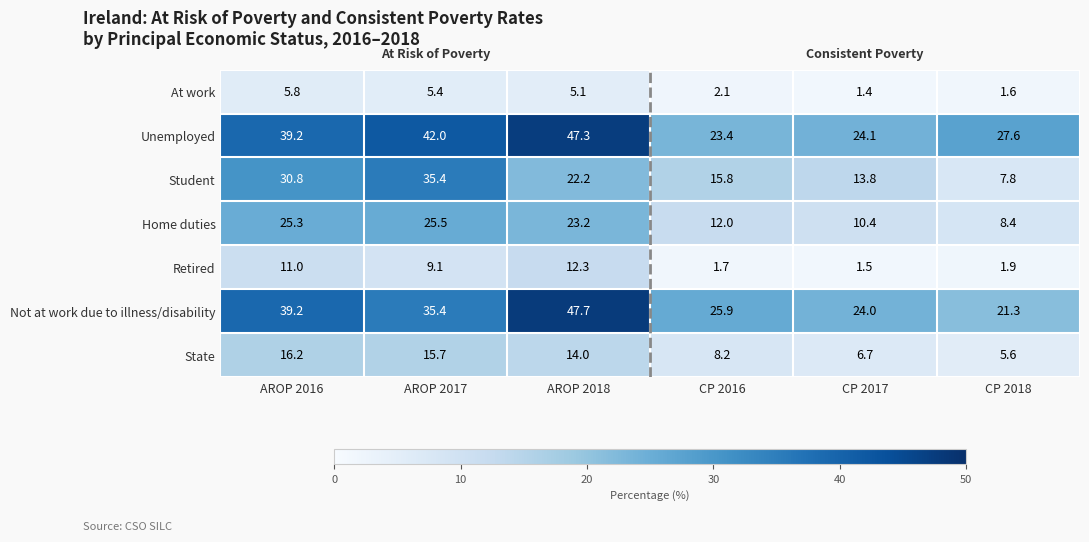

List the series in order of their peak value, lowest first.

At work, Retired, State, Home duties, Student, Unemployed, Not at work due to illness/disability